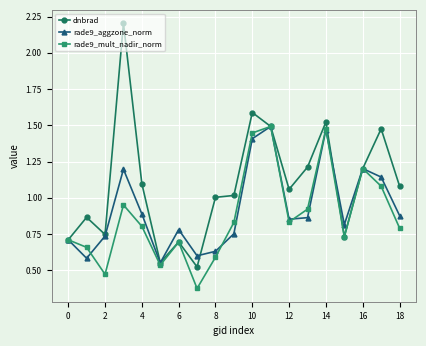

True or false: dnbrad has more than 2 points higher than both neighbors.

True